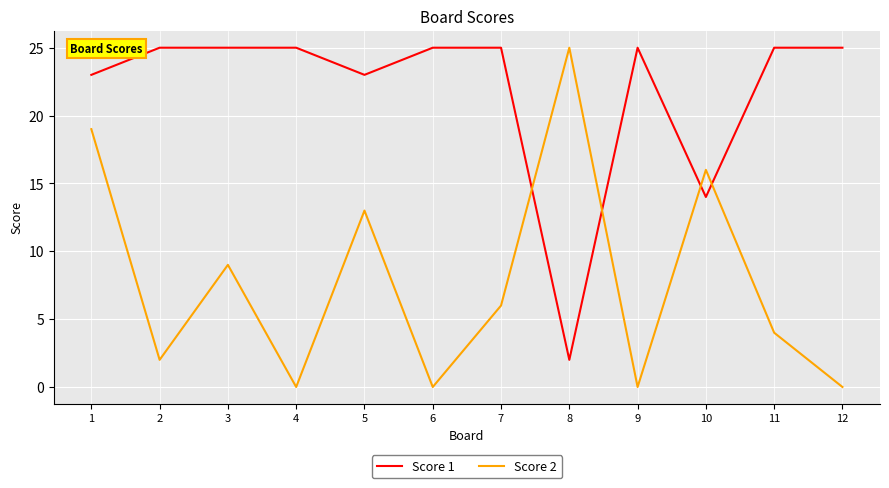

What is the highest value of the Score 2 series?

25